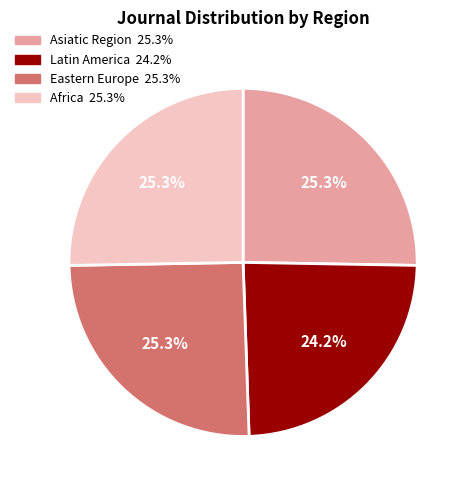

Is there any slice that represents more than half of the pie?

No